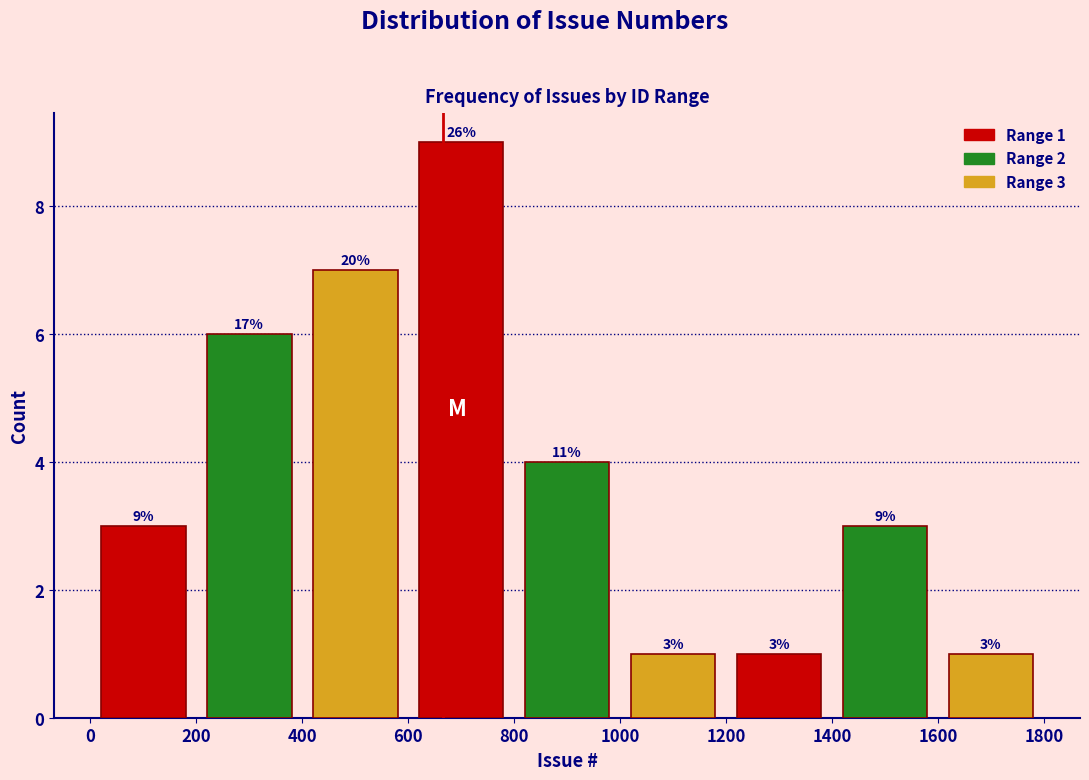

Which range on the x-axis has the tallest bar?

600 to 800